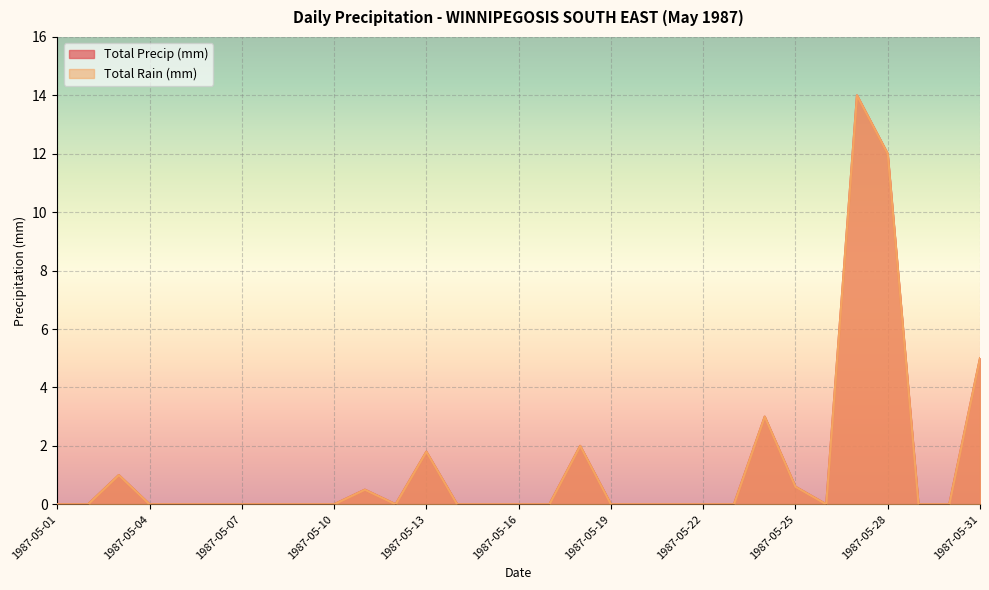

True or false: Total Precip (mm) has more than 0 interior local peaks.

True